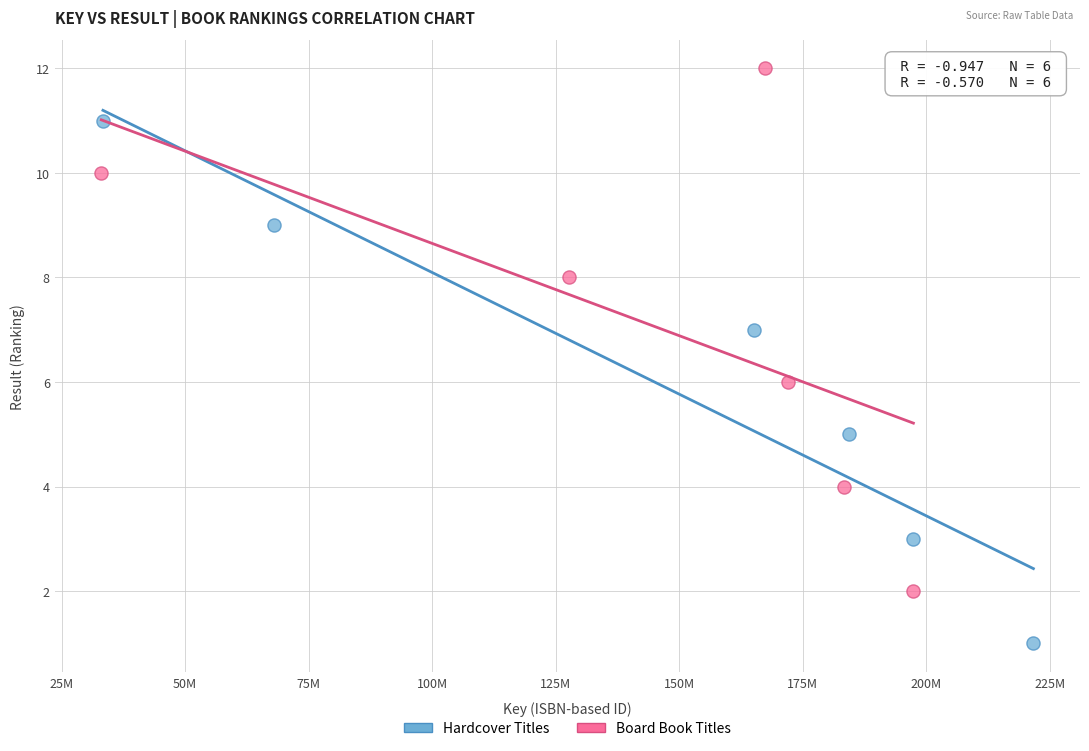

What are all the series names shown in the legend?

Hardcover Titles, Board Book Titles